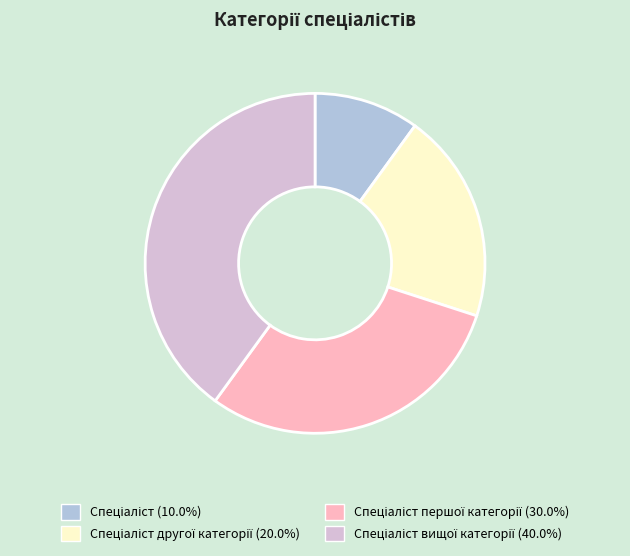

Is there any slice that represents more than half of the pie?

No